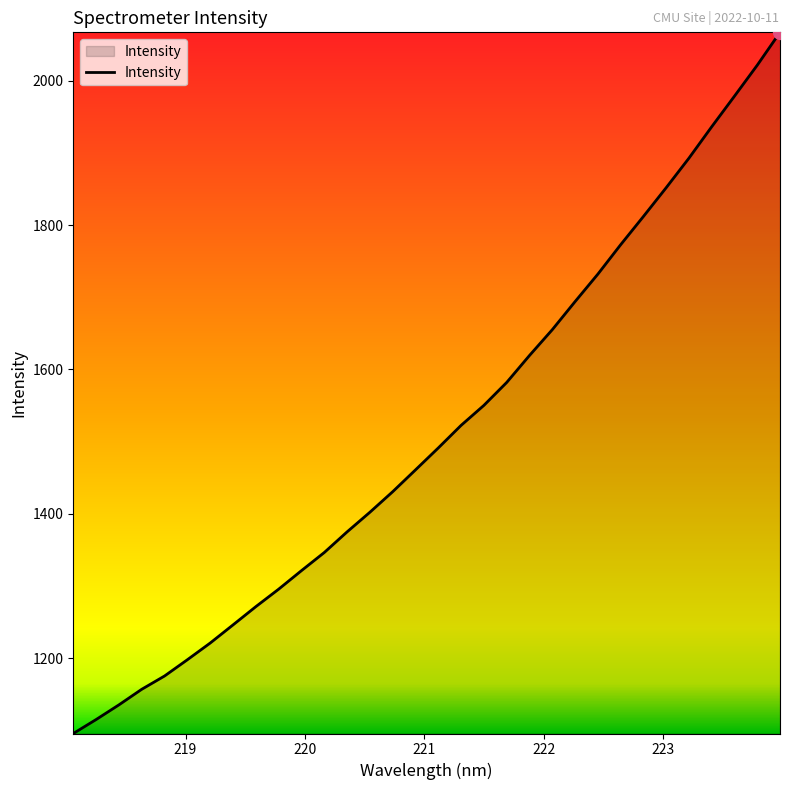

Count the number of values greater than 1491.

16